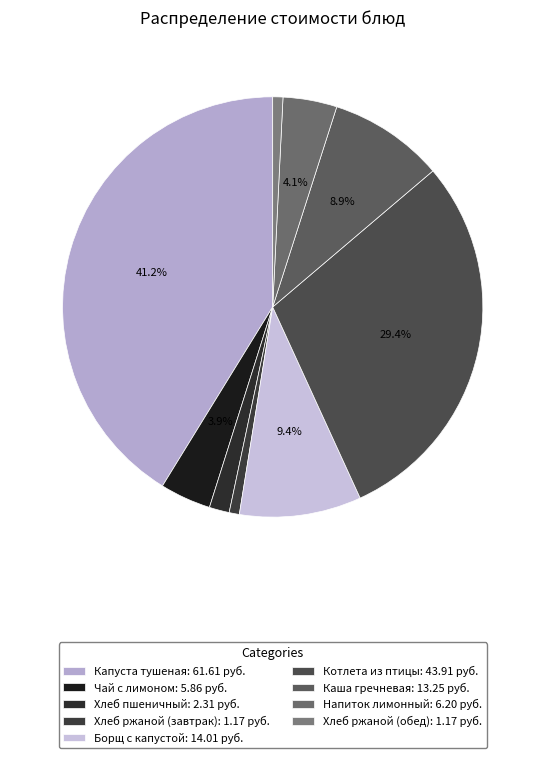

Combined, do Напиток лимонный and Хлеб ржаной (обед) account for over 50%?

No